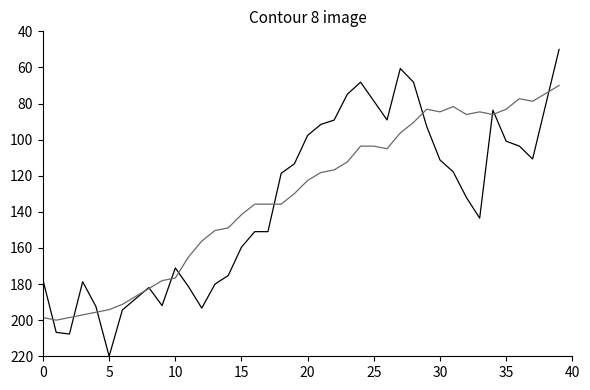

What is the smallest value displayed?

50.0